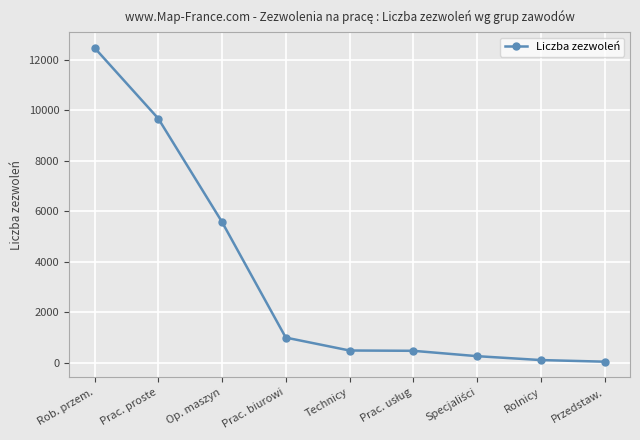

Which label corresponds to the largest value in the chart?

Rob. przem.